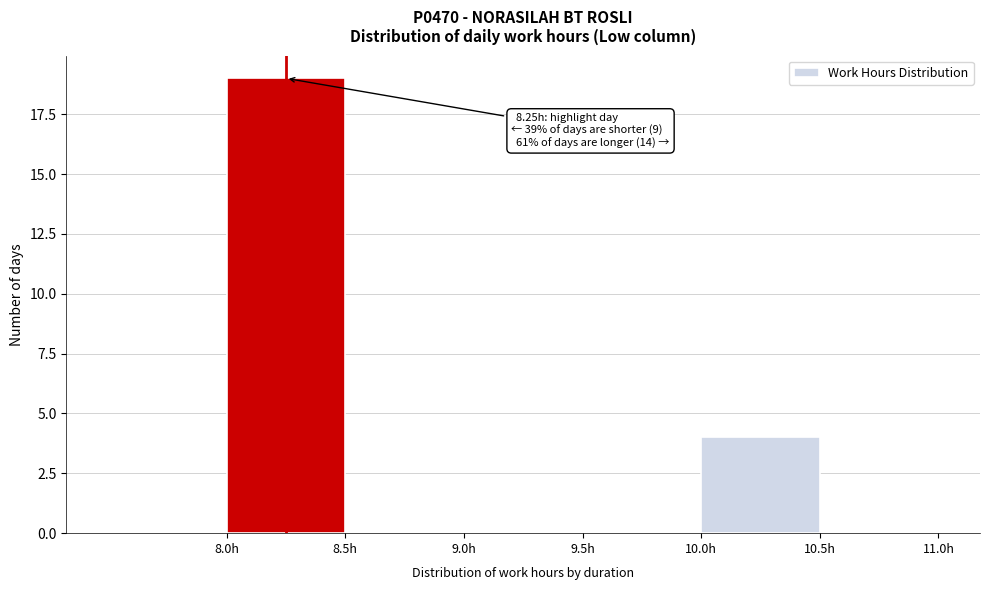

Which range on the x-axis has the tallest bar?

8.0 to 8.5